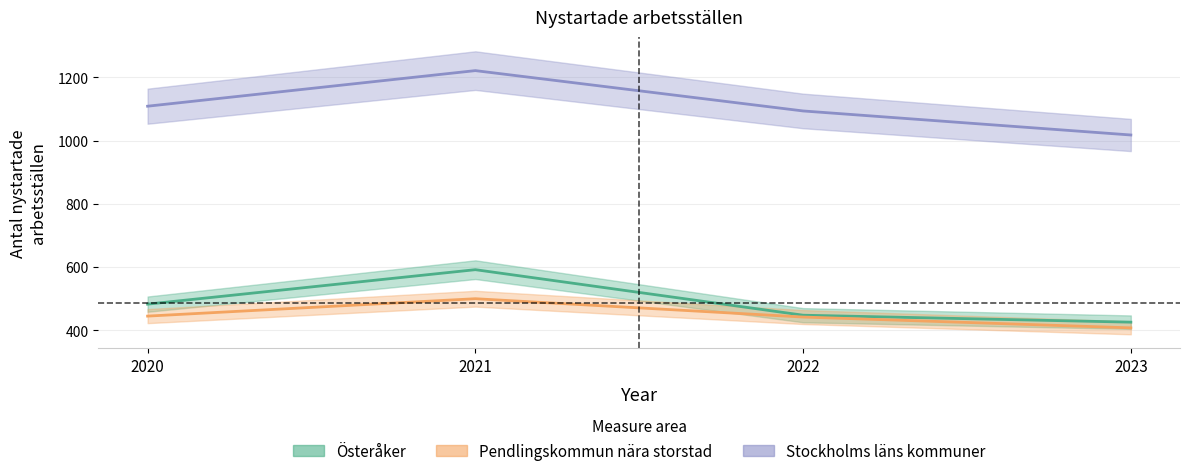

True or false: Österåker and Pendlingskommun nära storstad cross at least once.

False